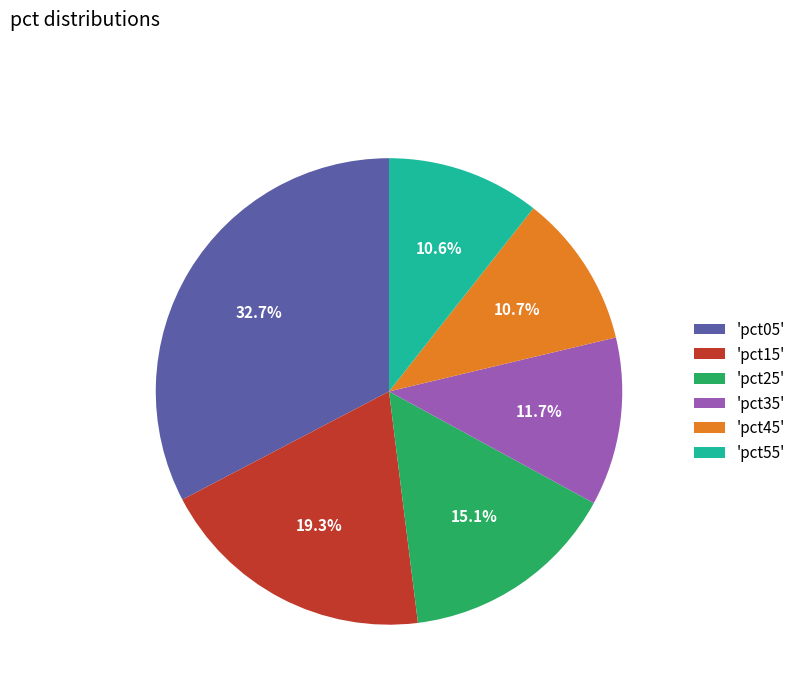

How much of the chart is everything except 'pct05'?

67.3%